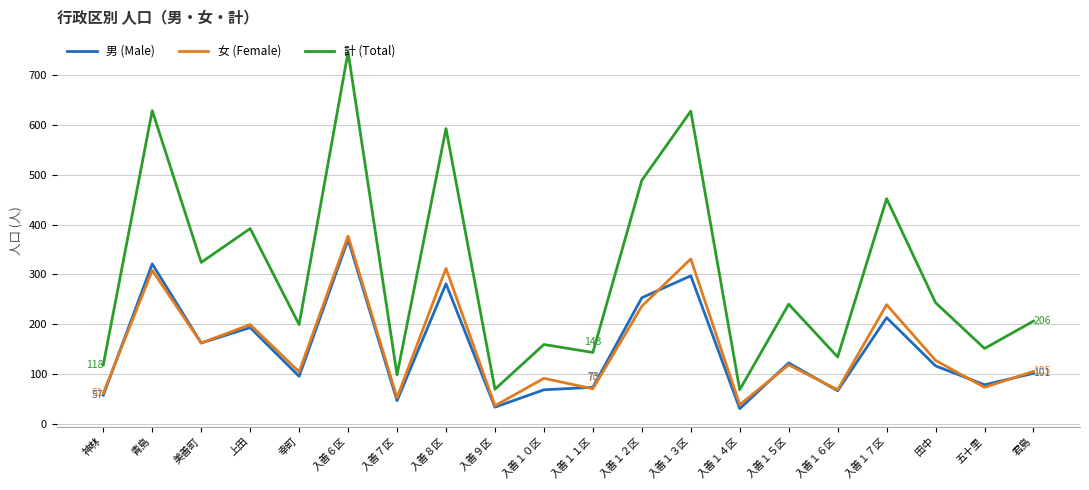

What is the smallest value displayed?

30